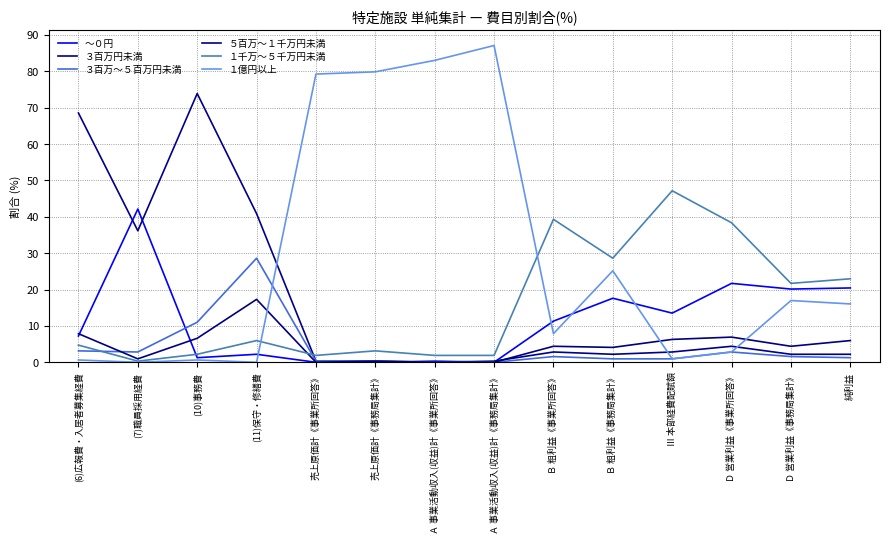

What are all the series names shown in the legend?

～０円, ３百万円未満, ３百万～５百万円未満, ５百万～１千万円未満, １千万～５千万円未満, １億円以上